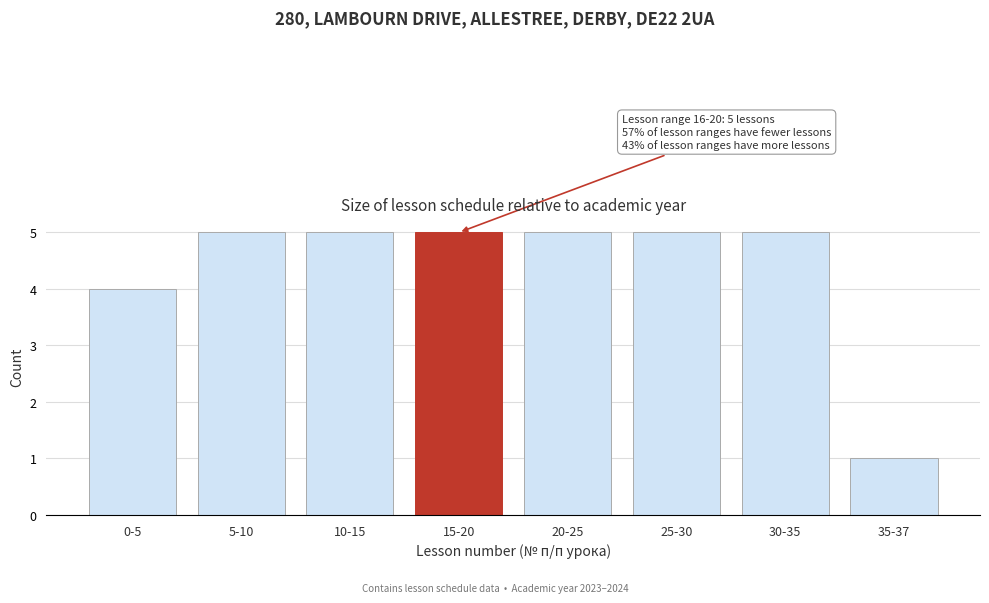

Reading left to right, extract all data points from this chart.

4	5	5	5	5	5	5	1